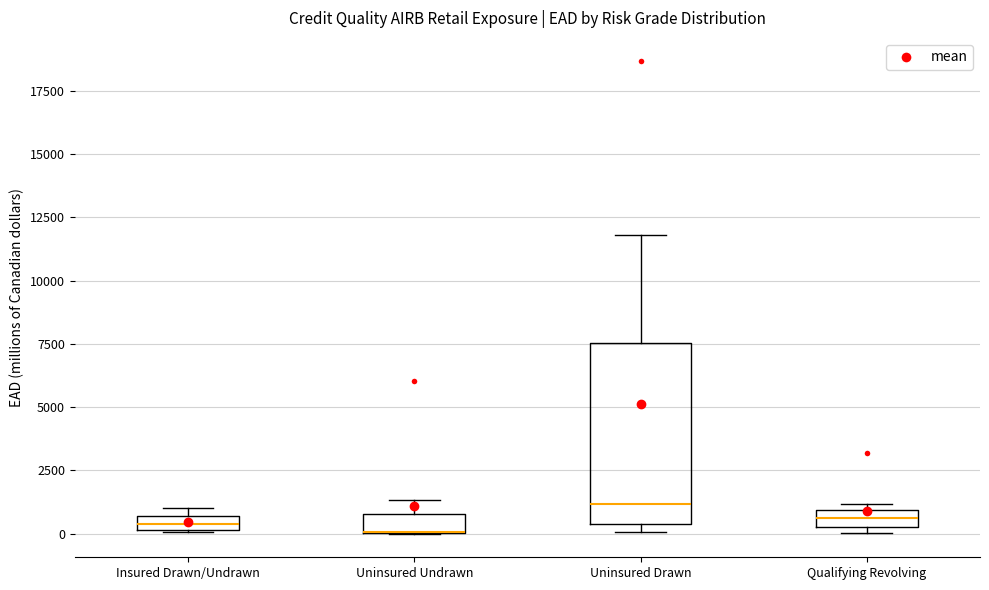

Which box is the tallest, from its lower edge to its upper edge?

Uninsured Drawn